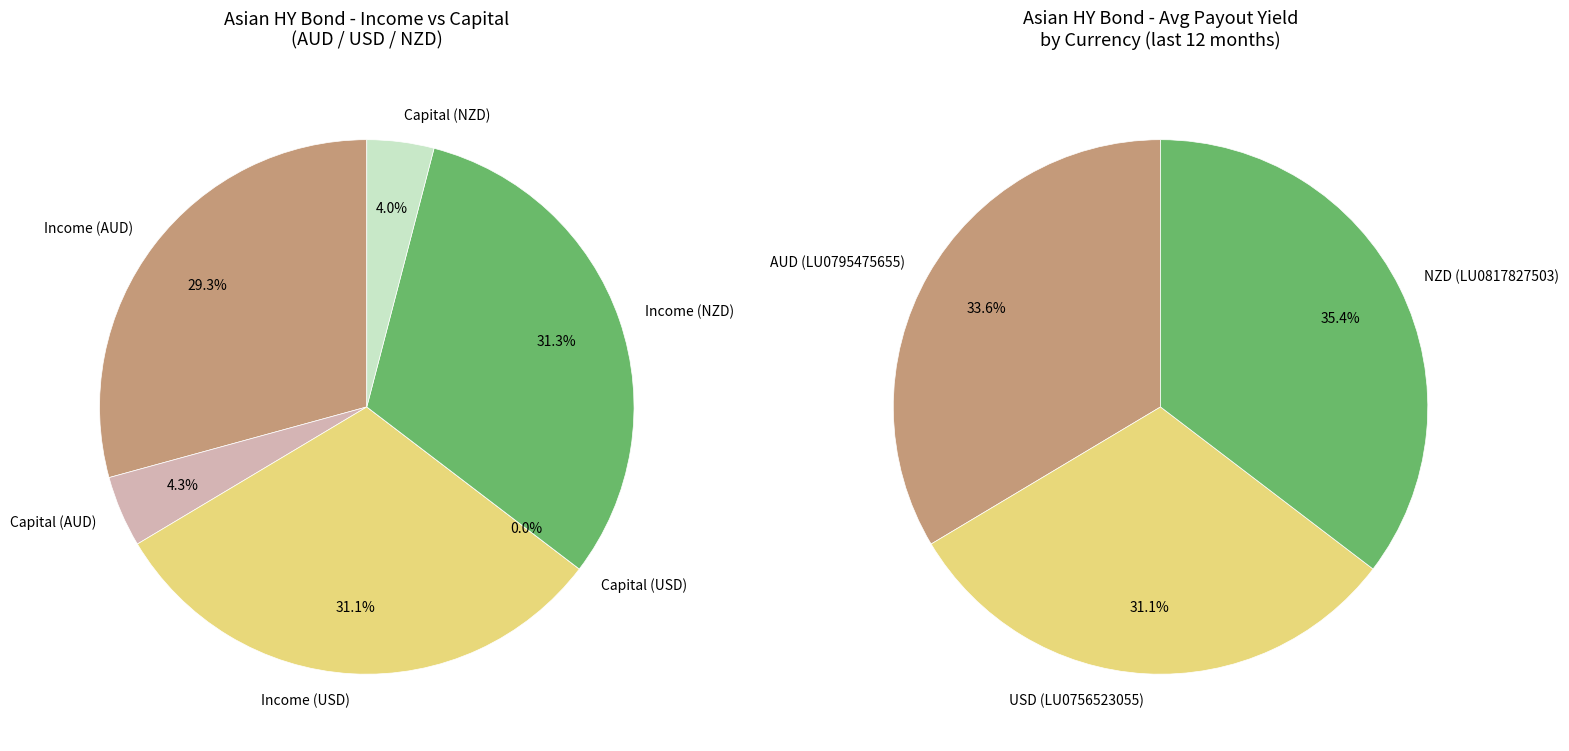

Does 11 represent more than half of the total?

No